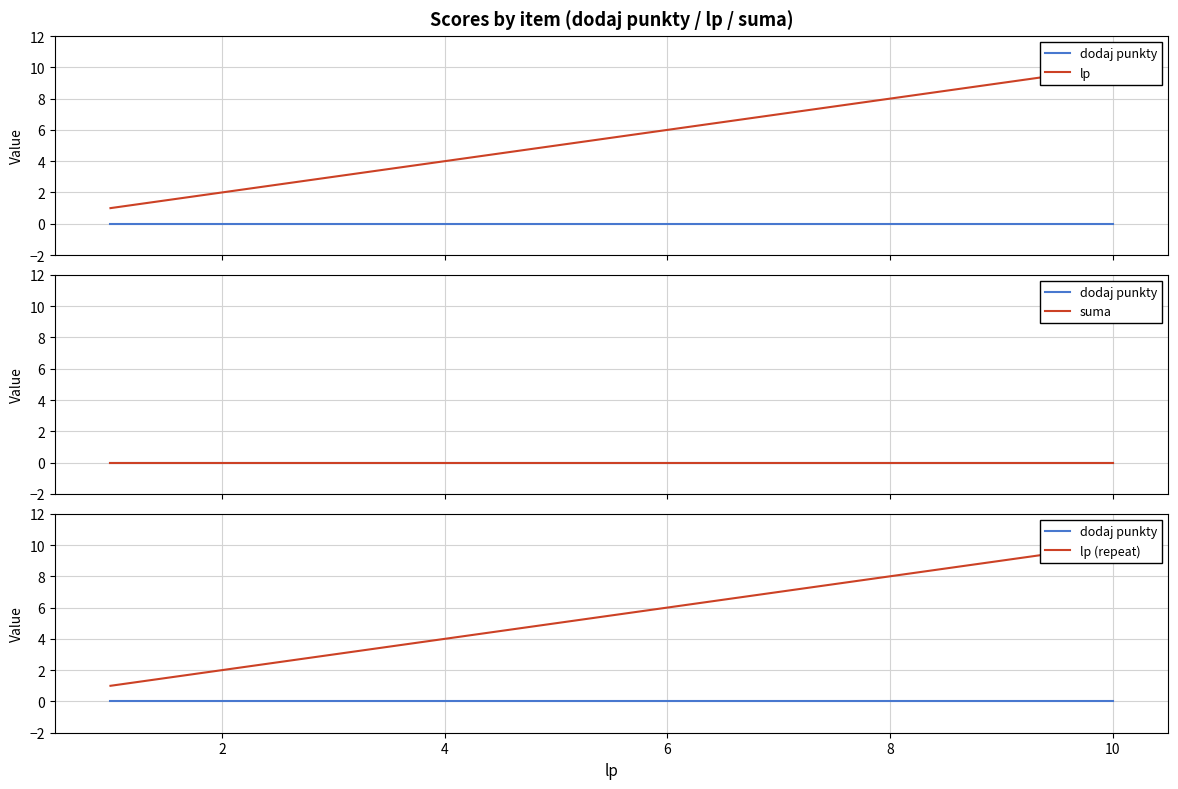

True or false: dodaj punkty and lp (repeat) cross at least once.

False